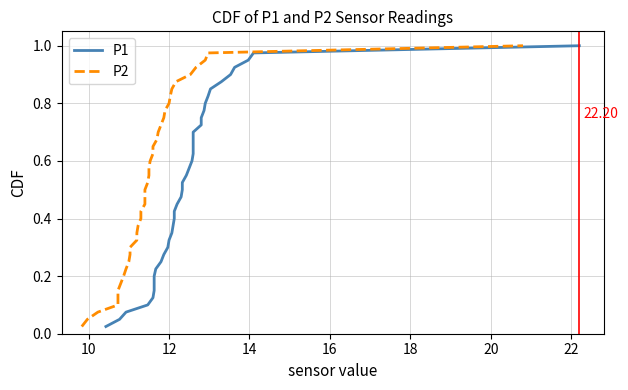

Which series has the largest total across all categories?

P1